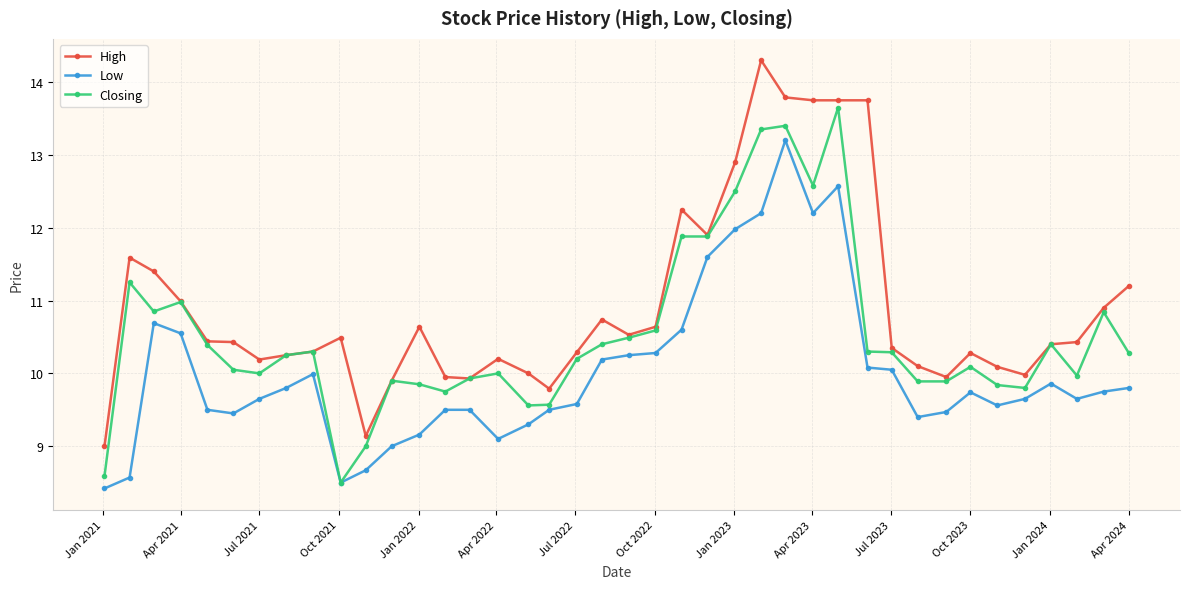

List the series in order of their overall mean, highest first.

High, Closing, Low